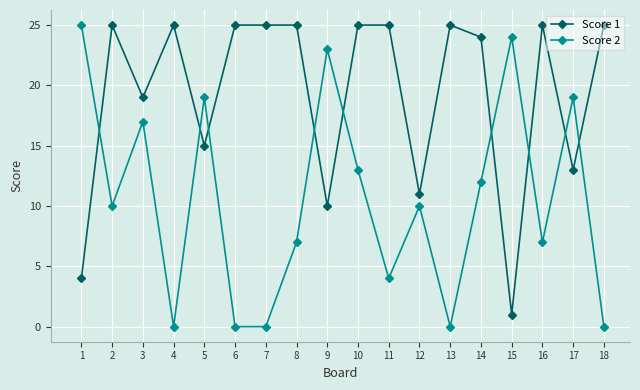

Rank the series at 3 from lowest to highest value.

Score 2, Score 1